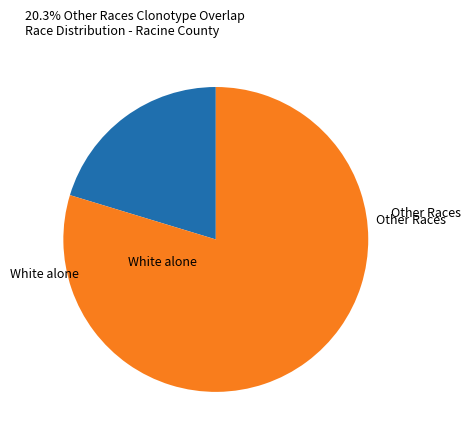

What is the majority slice?

White alone